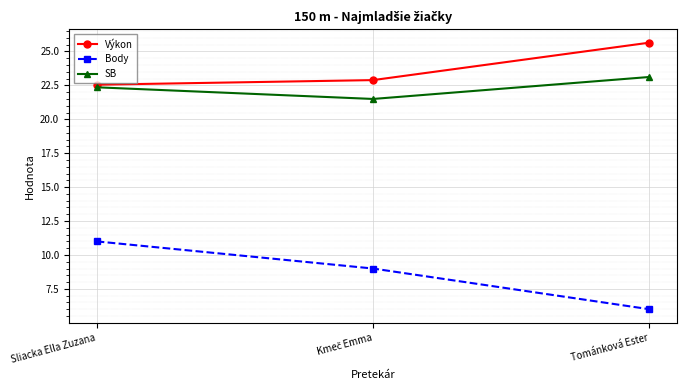

What is the total value across all series at Sliacka Ella Zuzana?

55.9